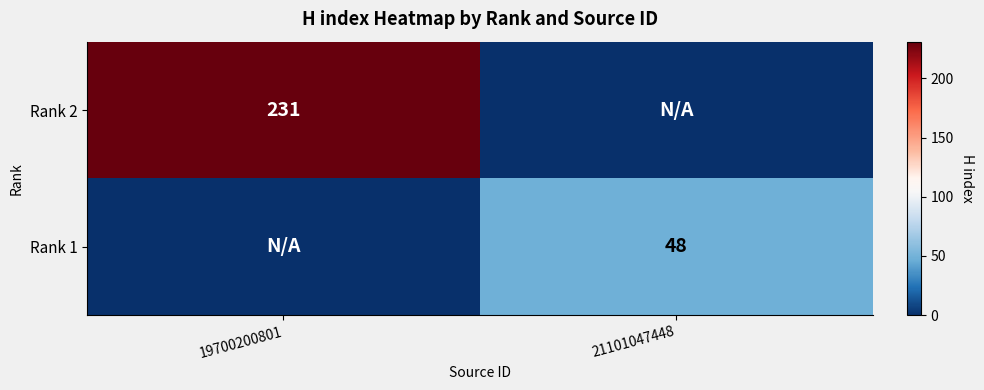

The value of Rank 2 at 19700200801 is 70. True or false?

False